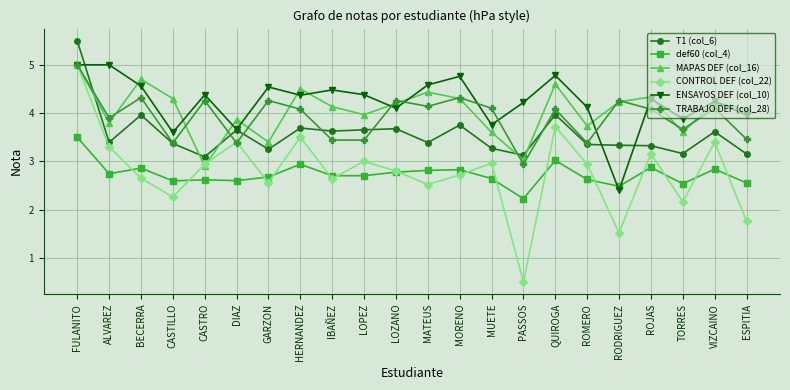

What is the approximate value of T1 (col_6) at ALVAREZ?

3.4